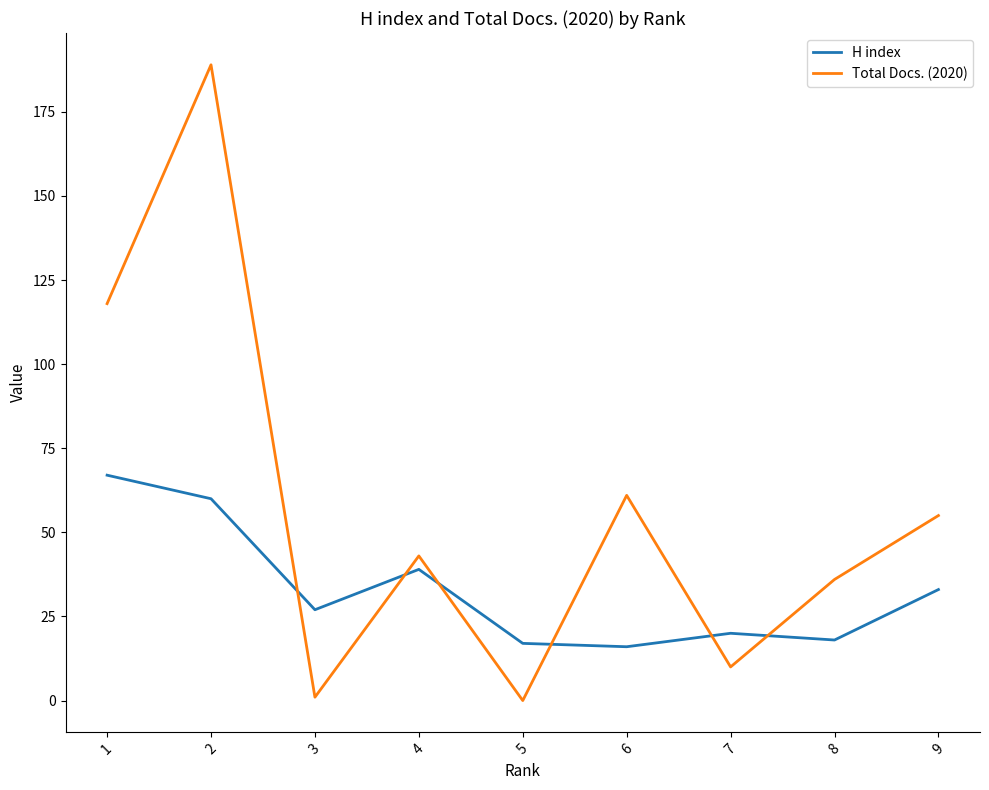

What is the total value across all series at 6?

77